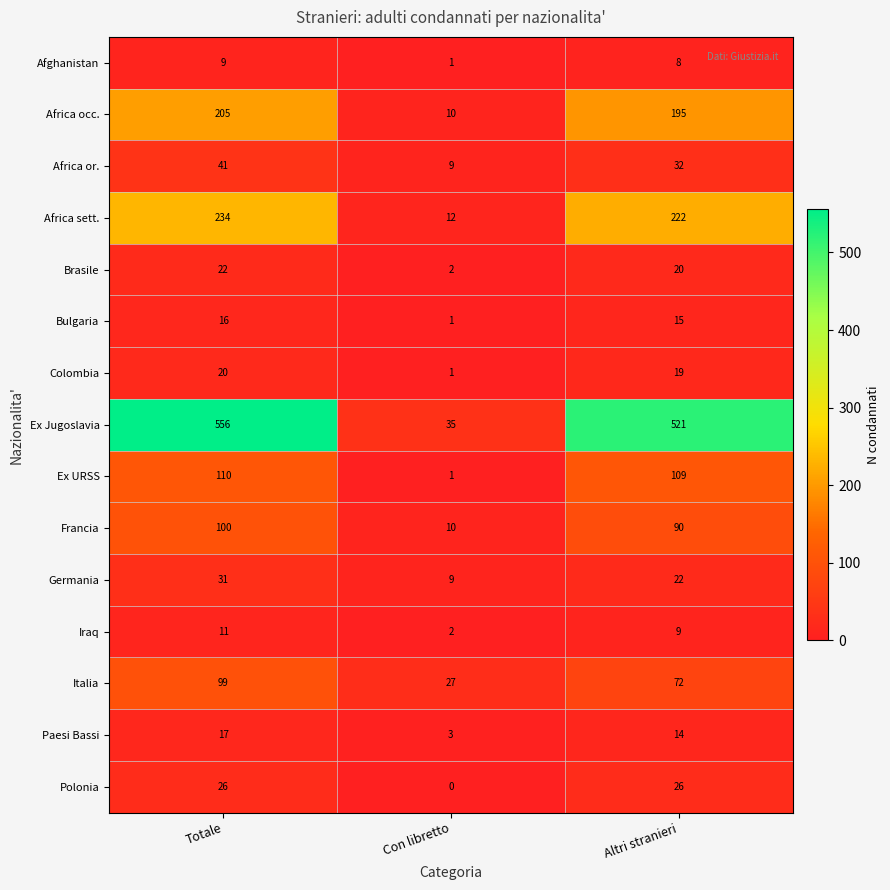

The Francia series shows 50 at Totale. True or false?

False